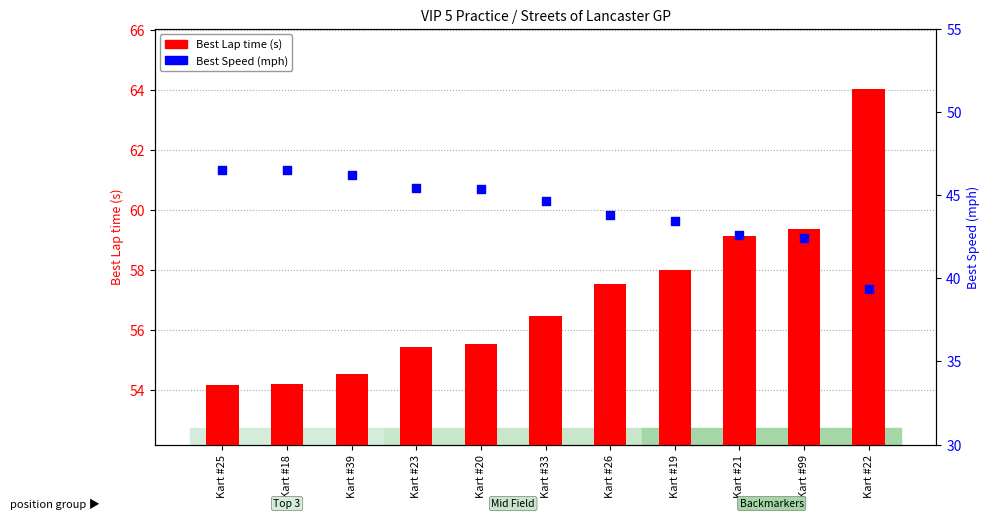

Which series reaches the maximum Y coordinate?

Best Lap time (s)